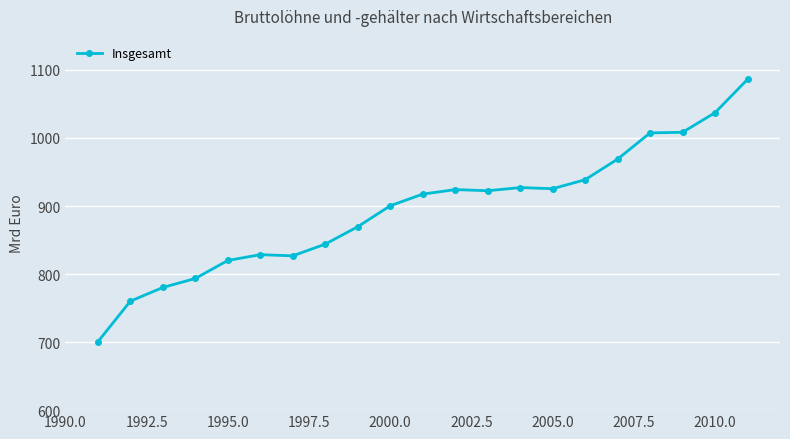

What is the sum of all values?

18786.6